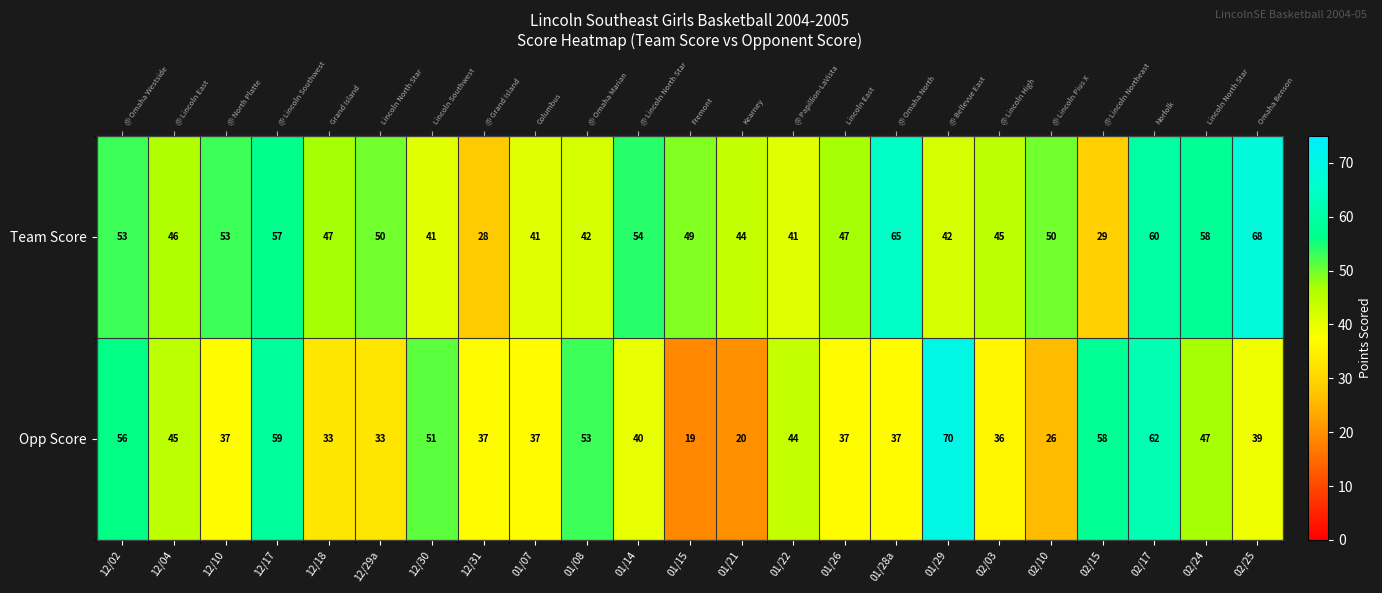

True or false: Team Score has a value of 50 at 02/10.

True